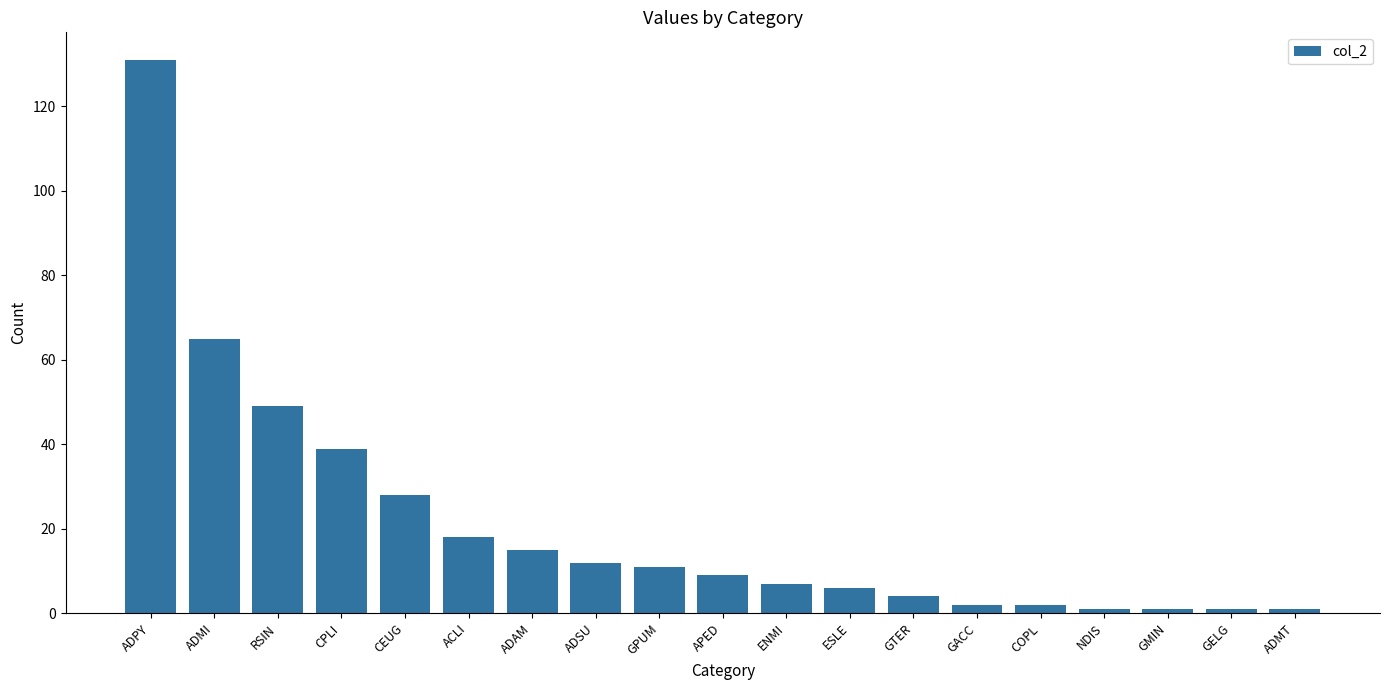

What is the greatest value displayed?

131